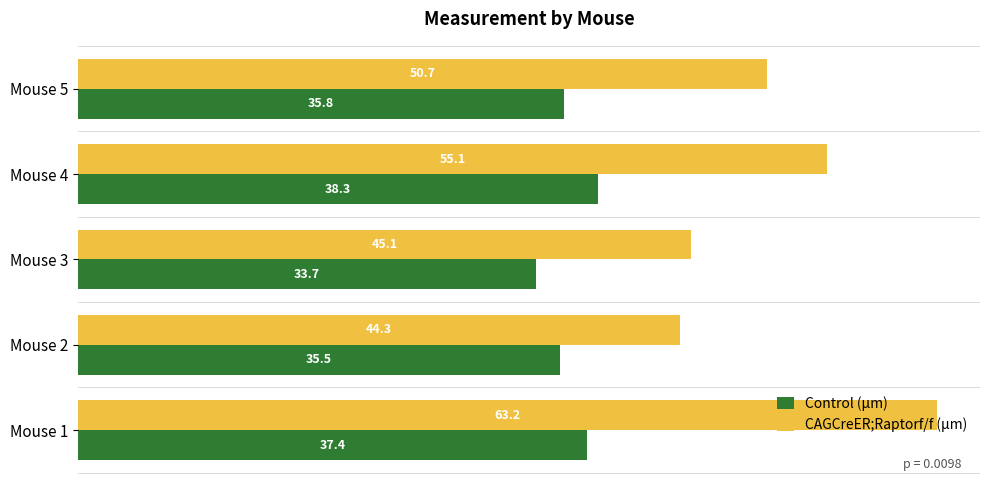

What value does the CAGCreER;Raptorf/f (µm) series have at Mouse 1?

63.2